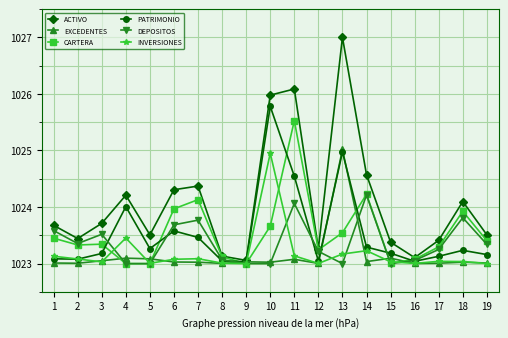

Which series changed the most between 1 and 8?

ACTIVO